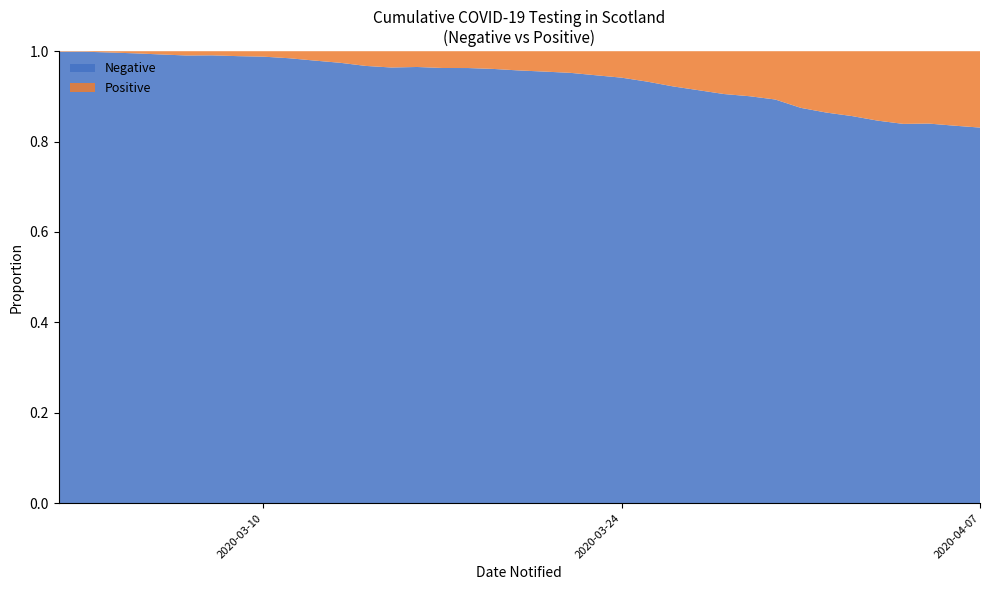

Reading left to right, what are all the values shown in this chart?

Negative: 814	914	1043	1250	1514	1664	1939	2078	2207	2280	2832	3229	3594	4087	4724	5051	5864	6506	7228	7886	8263	8865	9384	9957	10593	11214	11888	12505	13061	13902	14697	15526	16534	17453	19437	20075	20793
Positive: 1	1	3	6	11	16	18	23	27	36	60	85	121	153	171	195	227	266	322	373	416	499	584	719	894	1059	1245	1384	1563	1993	2310	2602	3001	3345	3706	3961	4229
Total: 815	915	1046	1256	1525	1680	1957	2101	2234	2316	2892	3314	3715	4240	4895	5246	6091	6772	7550	8259	8679	9364	9968	10676	11487	12273	13133	13889	14624	15895	17007	18128	19535	20798	23143	24036	25022